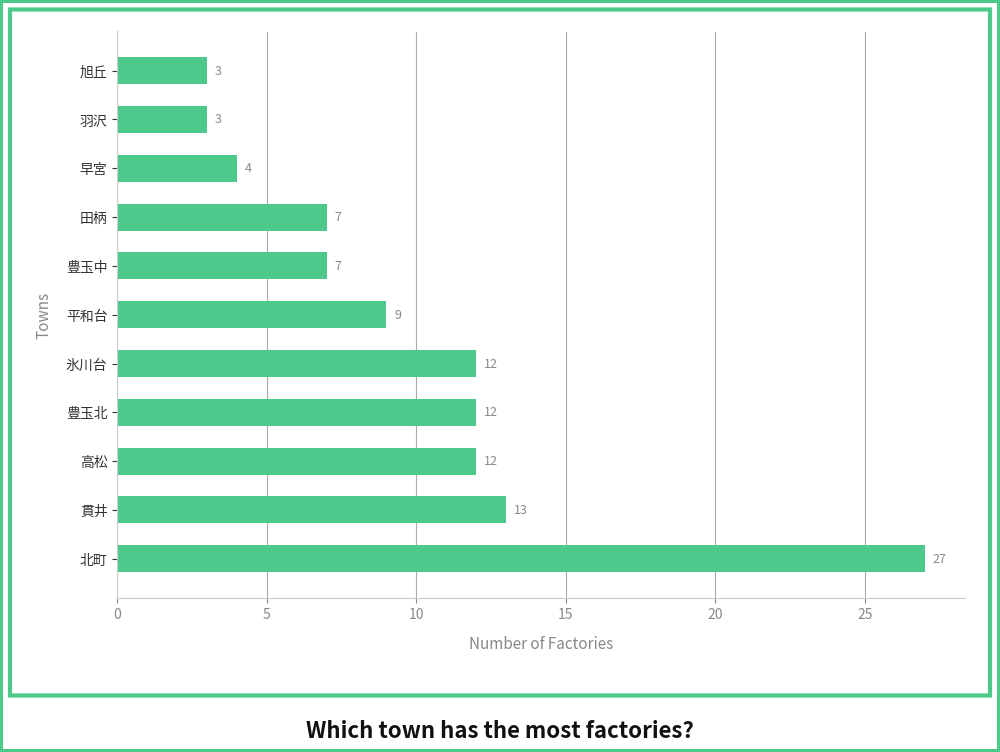

What is the difference between the values at 貫井 and 田柄?

6